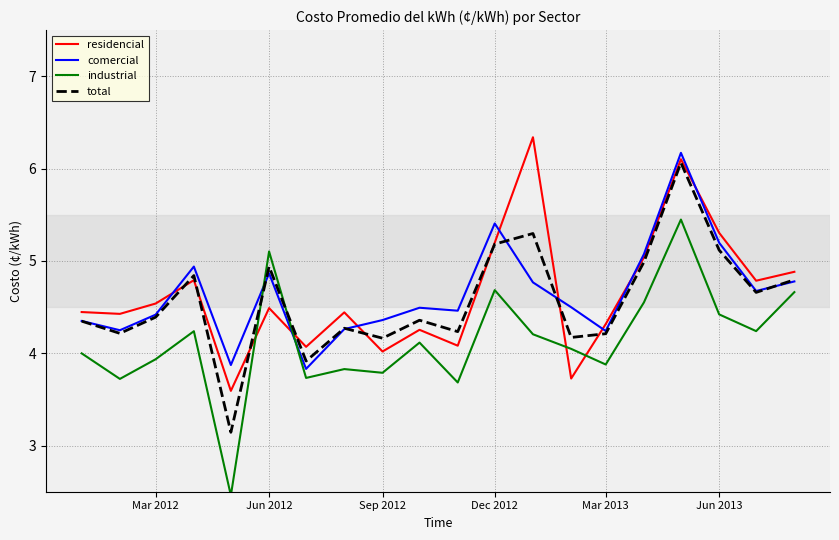

What is the maximum value for comercial?

6.2